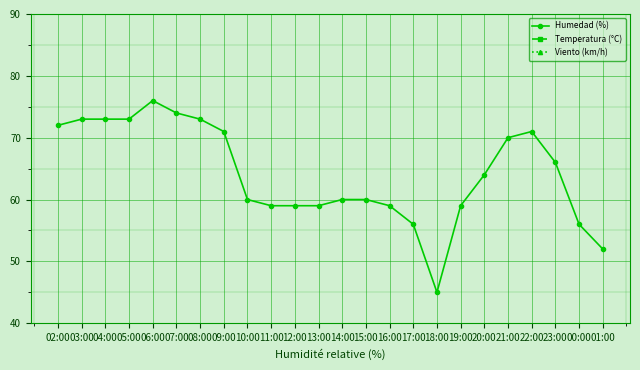

What is the label of the 19th point from the right?

07:00